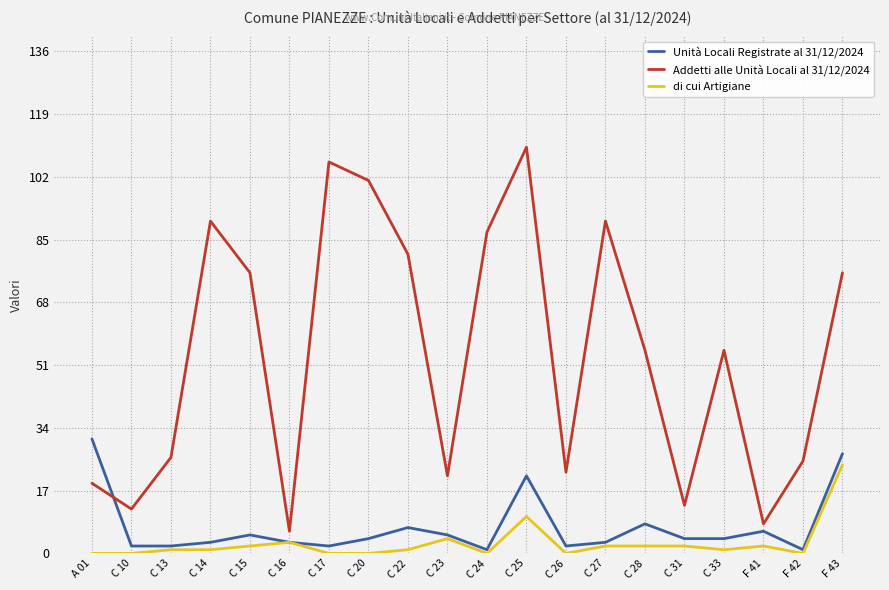

Which series has the largest total across all categories?

Addetti alle Unità Locali al 31/12/2024